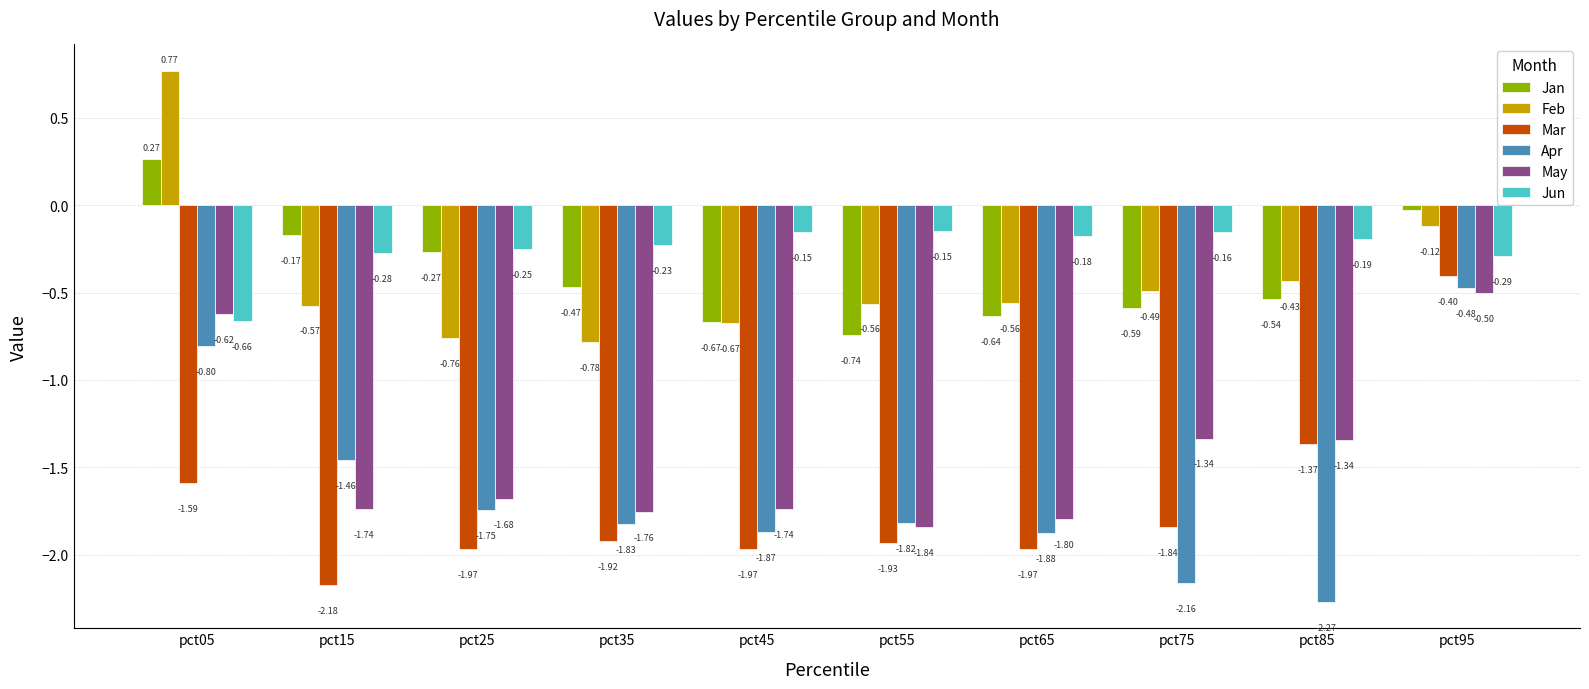

What is the difference between the May values at pct65 and pct05?

1.2